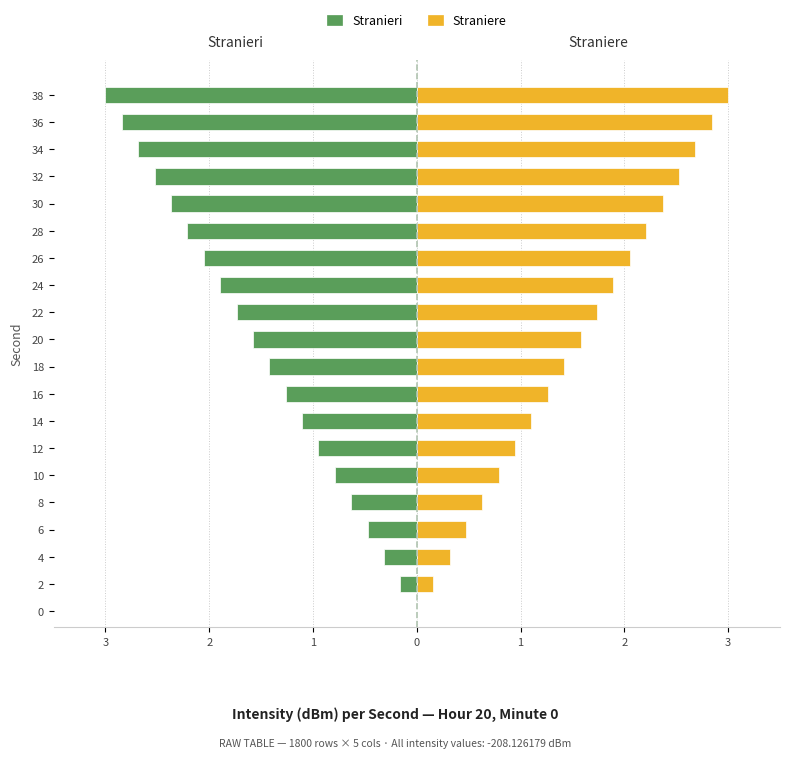

True or false: Stranieri has a value of -1.4 at 3.

False